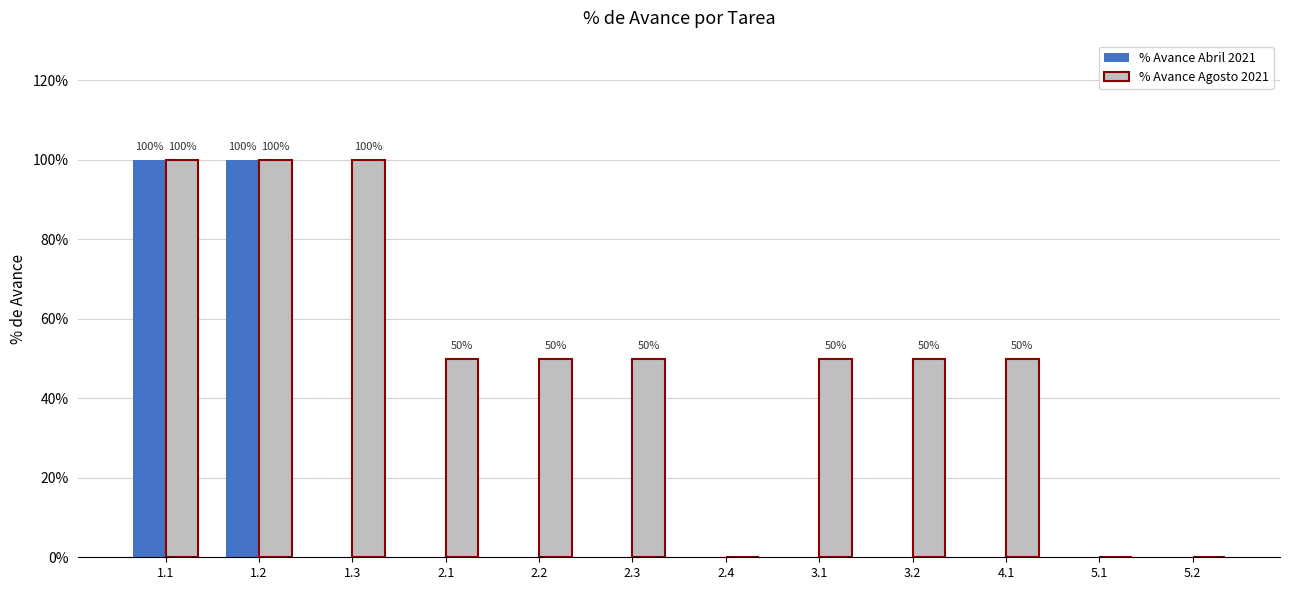

What are all the series names shown in the legend?

% Avance Abril 2021, % Avance Agosto 2021